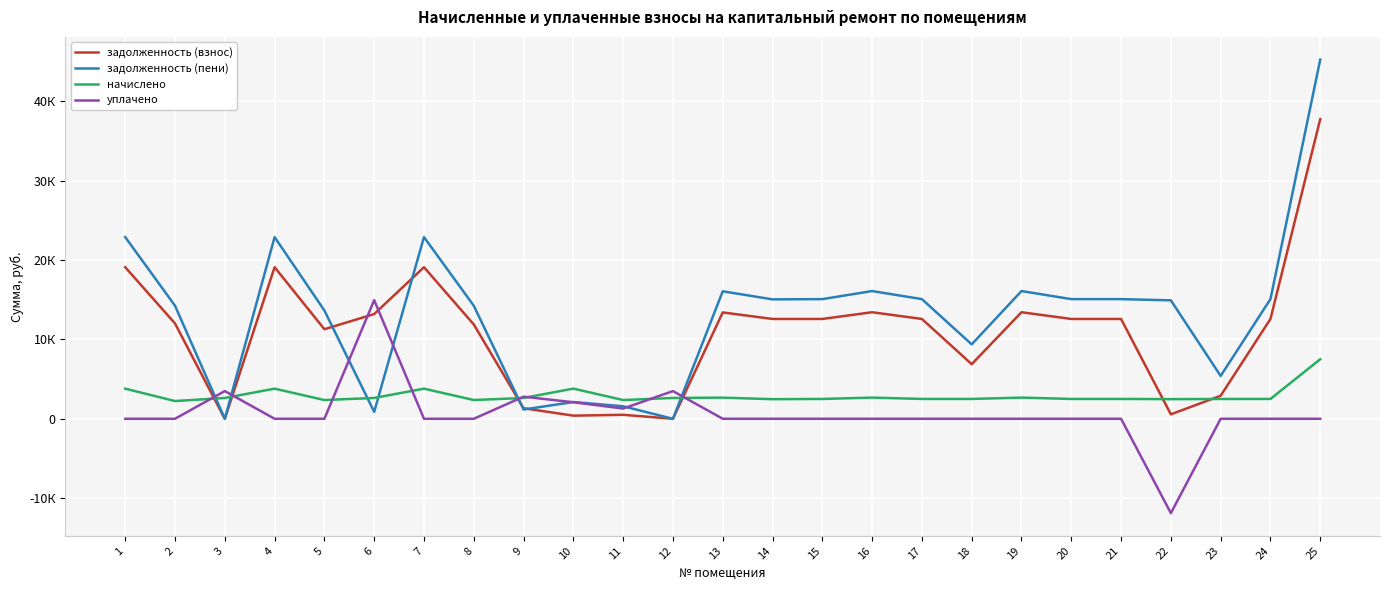

What are all the series names shown in the legend?

задолженность (взнос), задолженность (пени), начислено, уплачено